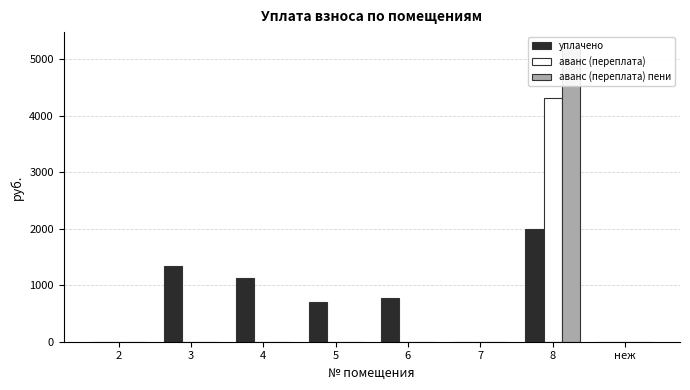

What is the difference between the уплачено values at 6 and 8?

1213.7